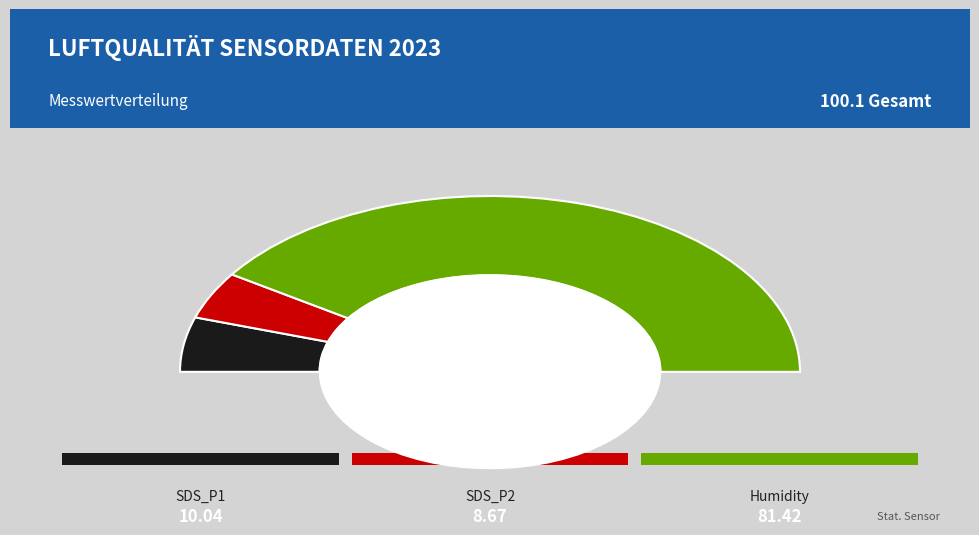

Which slice represents more than half of the pie?

Humidity